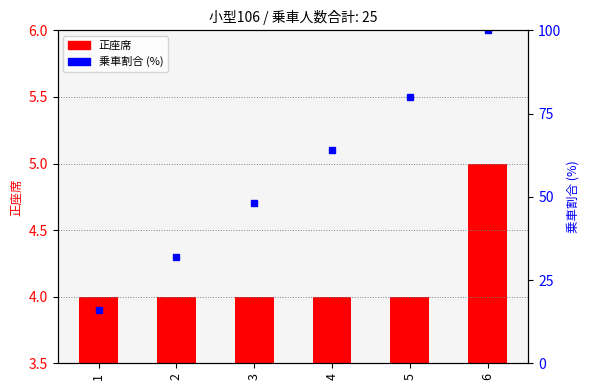

Is it true that 正座席 equals 4 at 2?

True